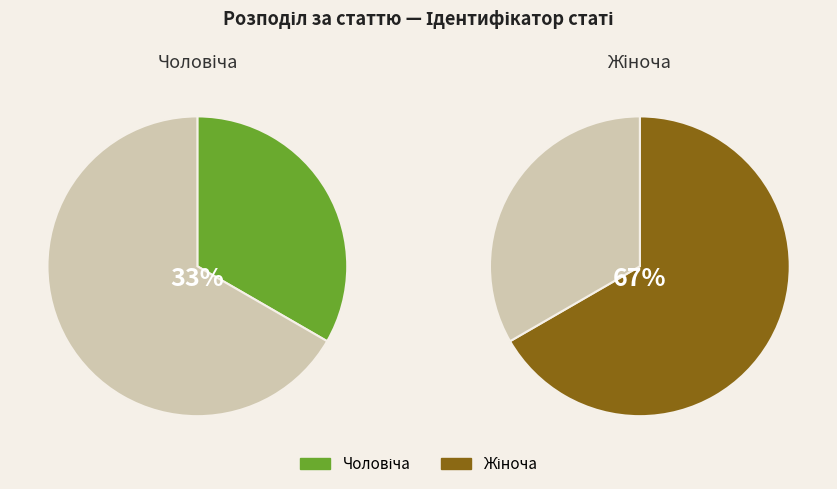

Which has a higher value, Чоловіча or Жіноча?

Жіноча